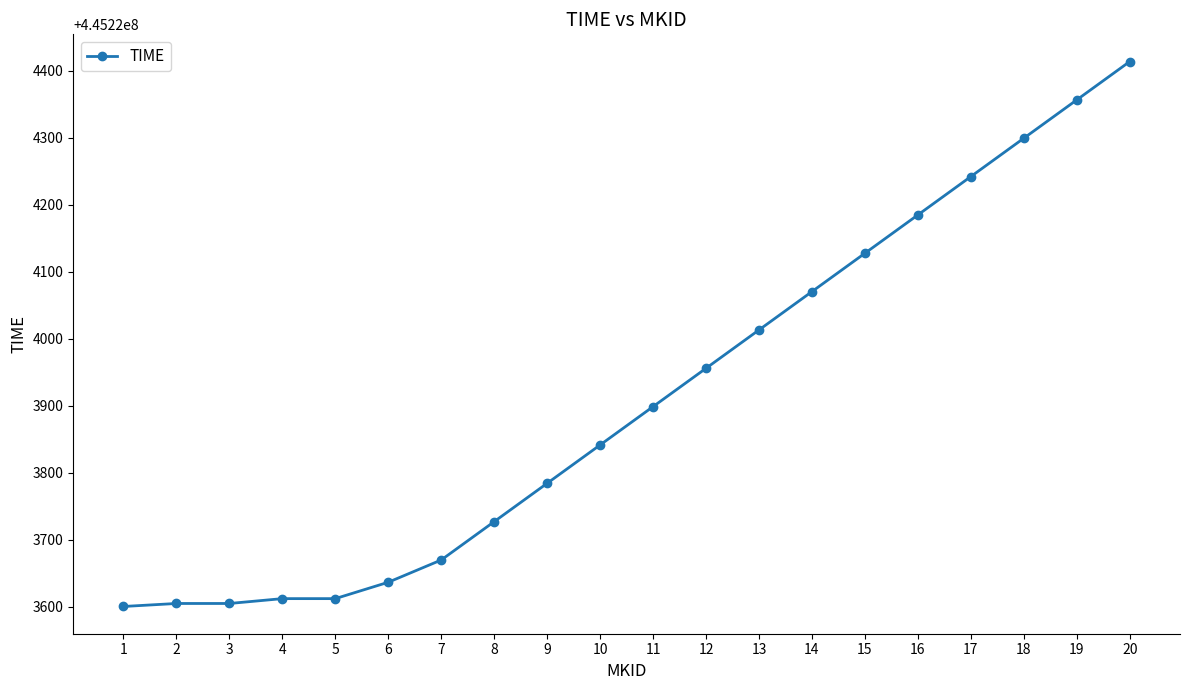

What is the minimum value shown in the chart?

445223600.4